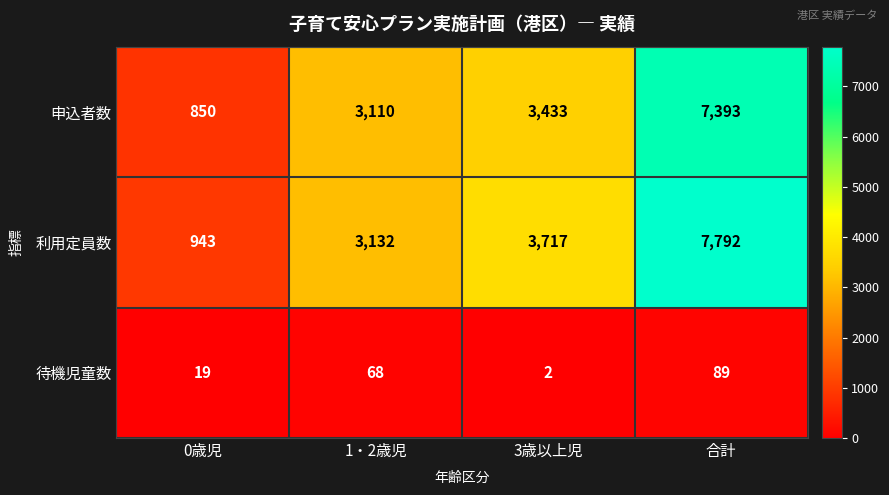

Which series has the largest total across all categories?

利用定員数